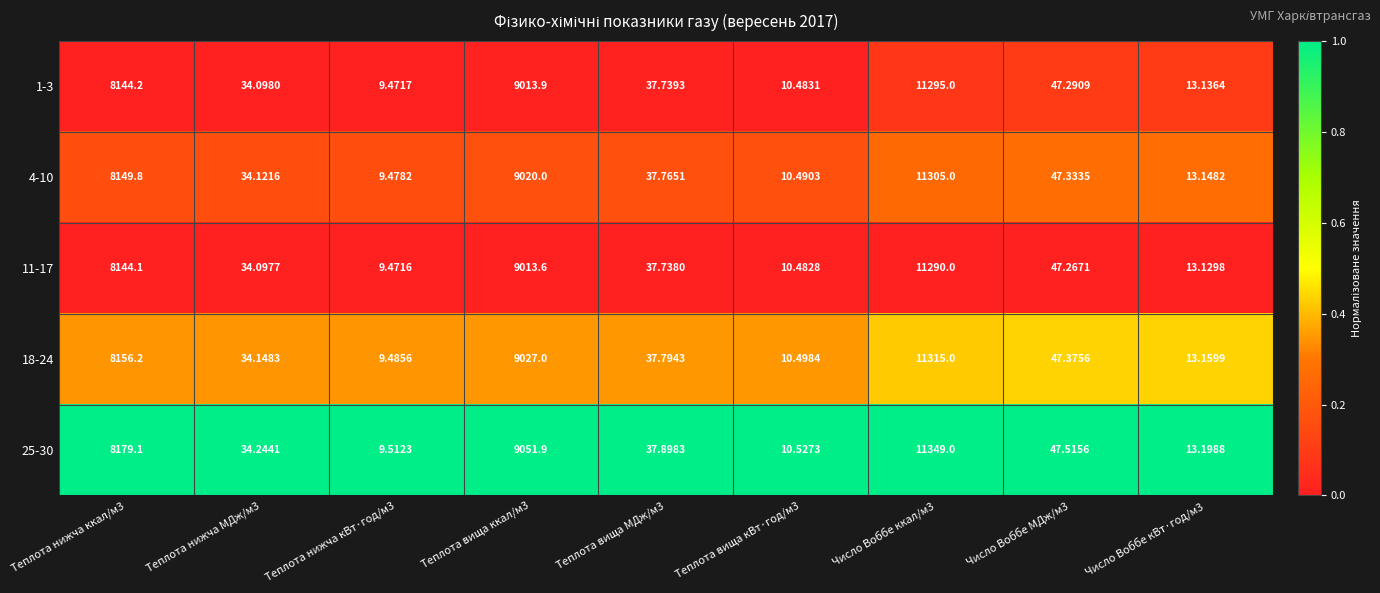

How many values in the 11-17 series are below 37?

4